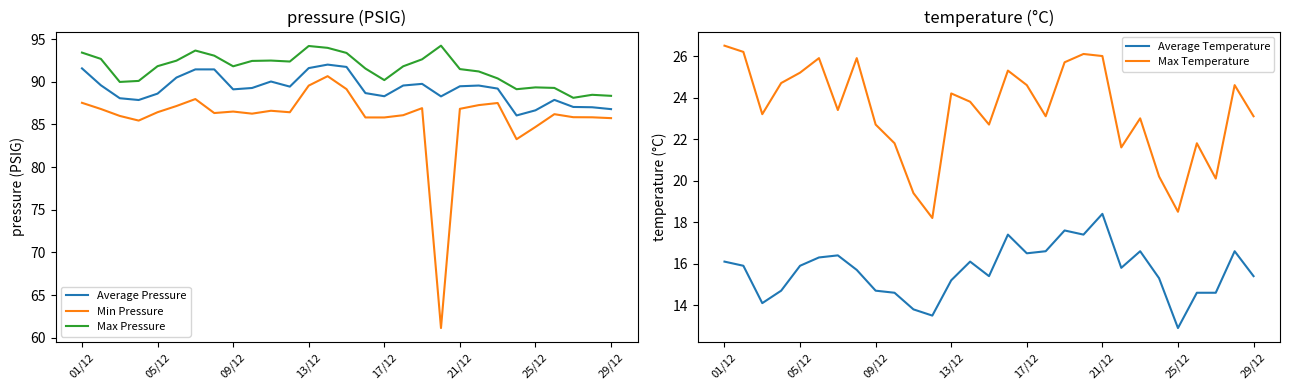

Is it true that Max Pressure equals 94.2 at 13/12?

True